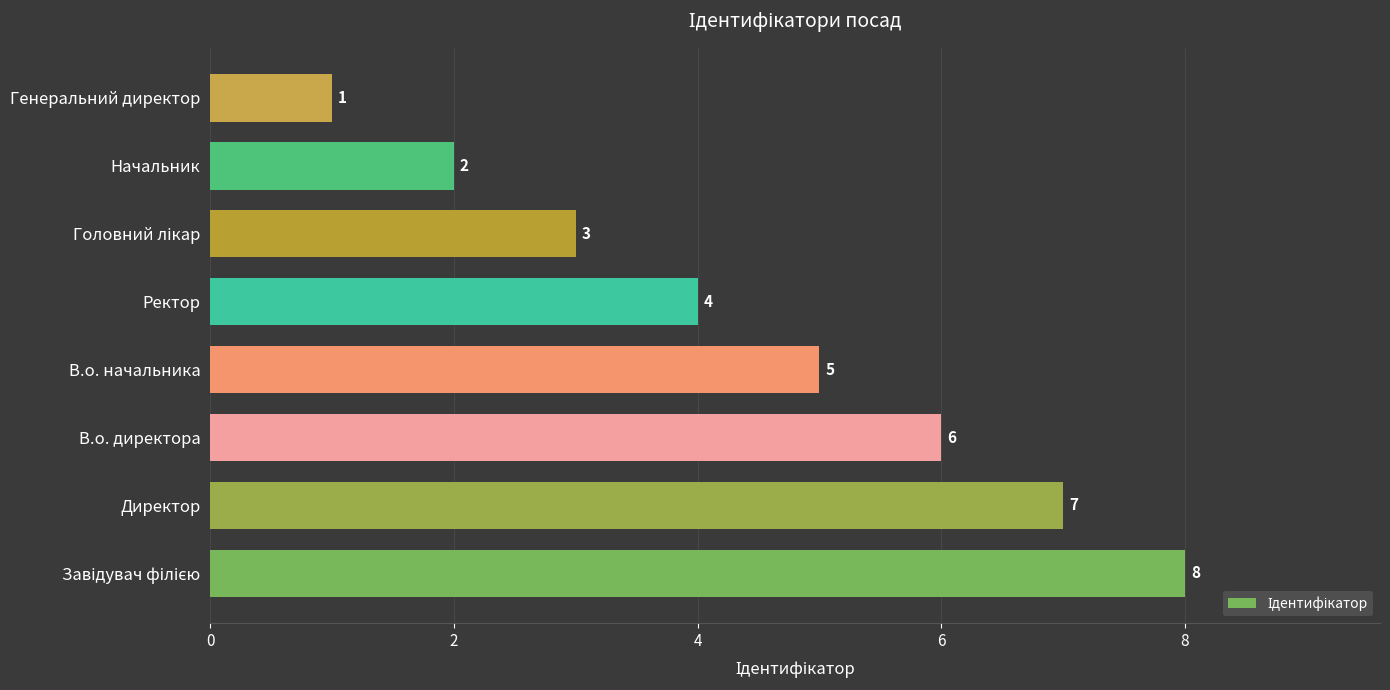

The chart shows a value of 7 at Ректор. True or false?

False